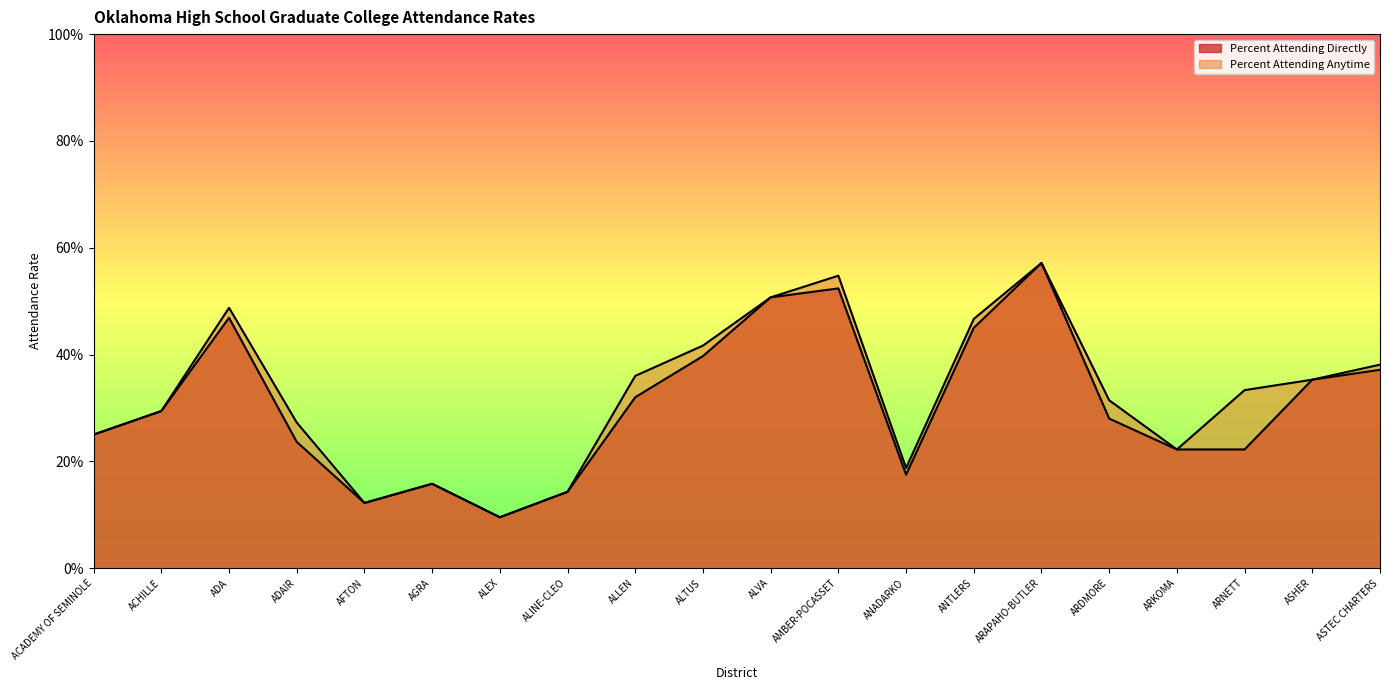

Reading left to right, list all the values displayed in this chart.

Percent Attending Directly: ACADEMY OF SEMINOLE=0.2	ACHILLE=0.3	ADA=0.5	ADAIR=0.2	AFTON=0.1	AGRA=0.2	ALEX=0.1	ALINE-CLEO=0.1	ALLEN=0.3	ALTUS=0.4	ALVA=0.5	AMBER-POCASSET=0.5	ANADARKO=0.2	ANTLERS=0.5	ARAPAHO-BUTLER=0.6	ARDMORE=0.3	ARKOMA=0.2	ARNETT=0.2	ASHER=0.4	ASTEC CHARTERS=0.4
Percent Attending Anytime: ACADEMY OF SEMINOLE=0.2	ACHILLE=0.3	ADA=0.5	ADAIR=0.3	AFTON=0.1	AGRA=0.2	ALEX=0.1	ALINE-CLEO=0.1	ALLEN=0.4	ALTUS=0.4	ALVA=0.5	AMBER-POCASSET=0.5	ANADARKO=0.2	ANTLERS=0.5	ARAPAHO-BUTLER=0.6	ARDMORE=0.3	ARKOMA=0.2	ARNETT=0.3	ASHER=0.4	ASTEC CHARTERS=0.4